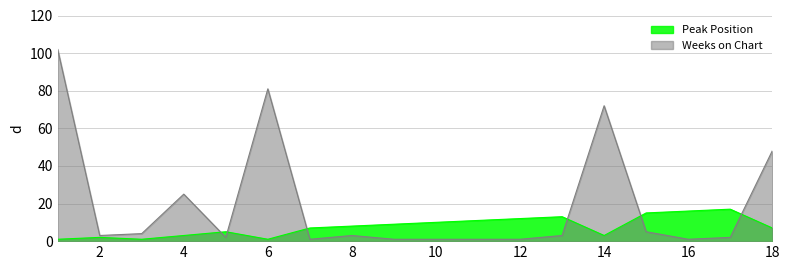

Between which two adjacent categories do Weeks on Chart and Peak Position first intersect?

4 and 5